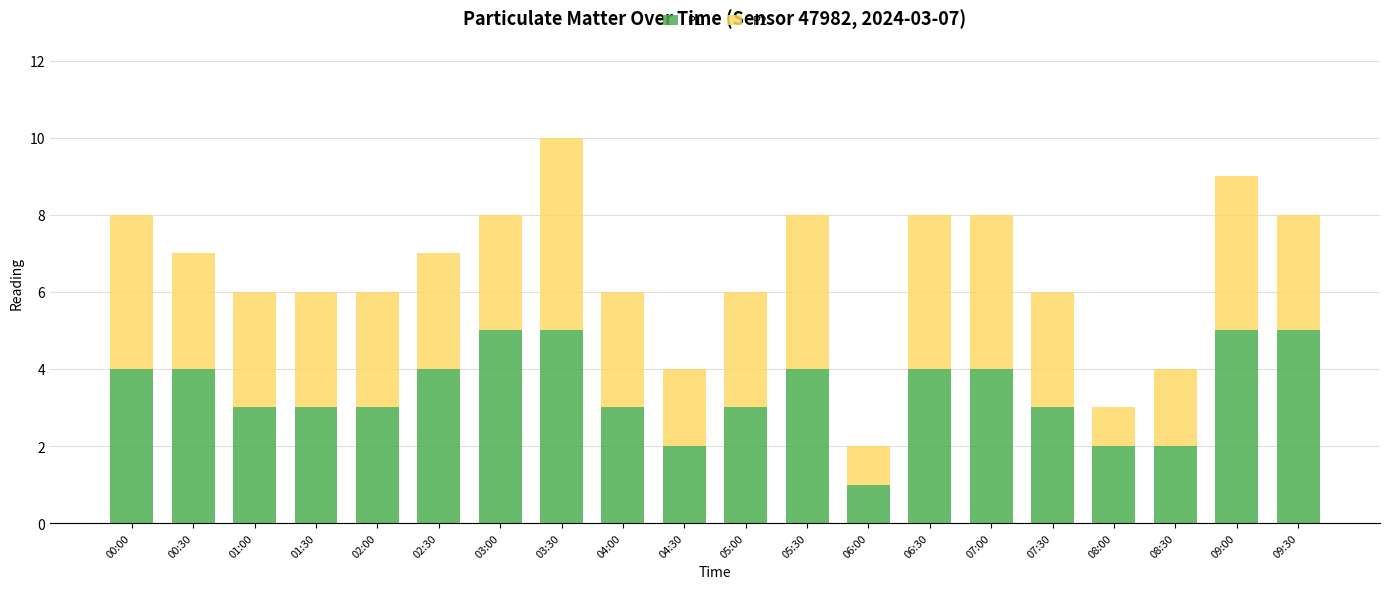

What is the total value across all series at 00:00?

8